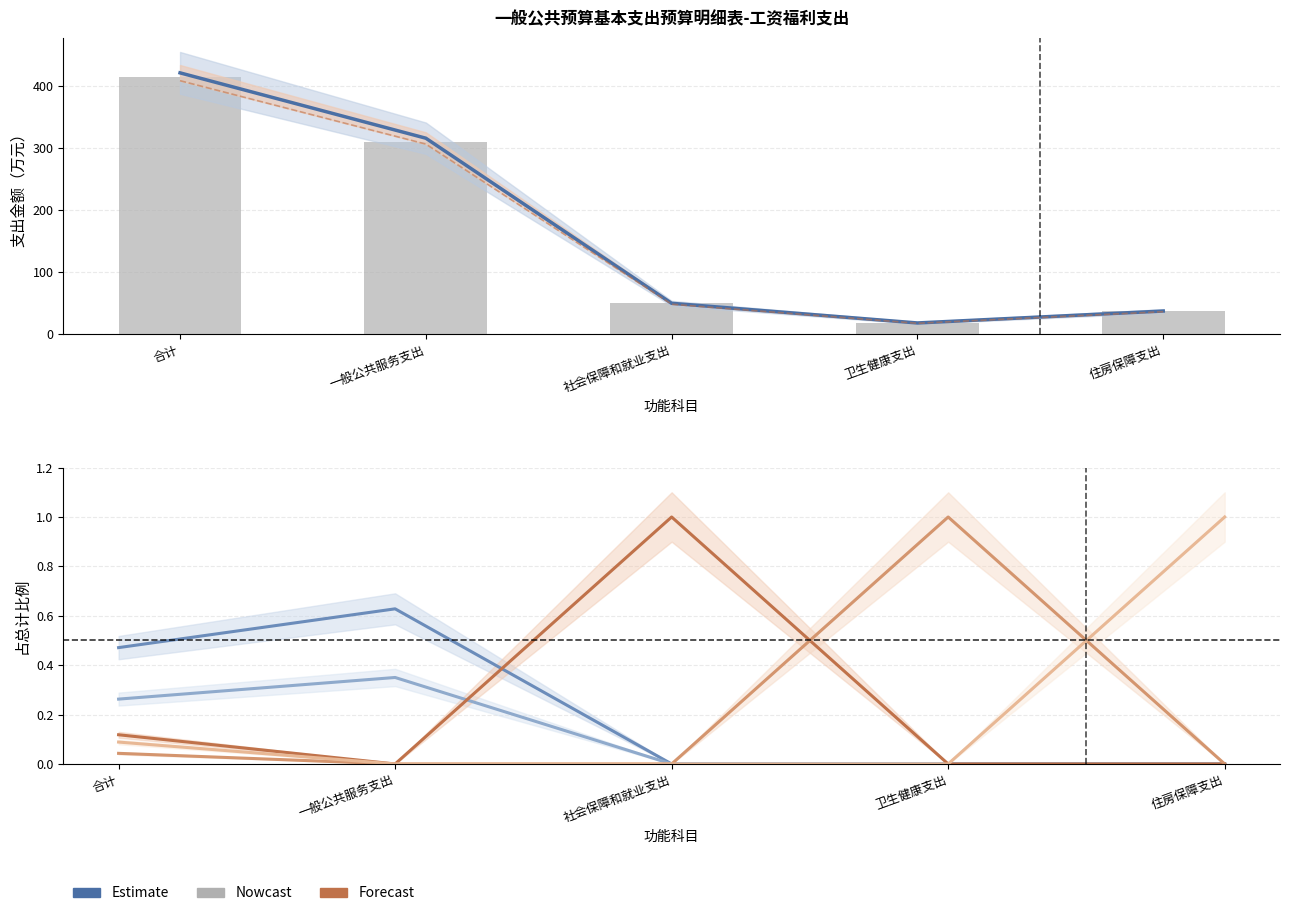

Is it true that 津贴补贴 equals 0.2 at 卫生健康支出?

False